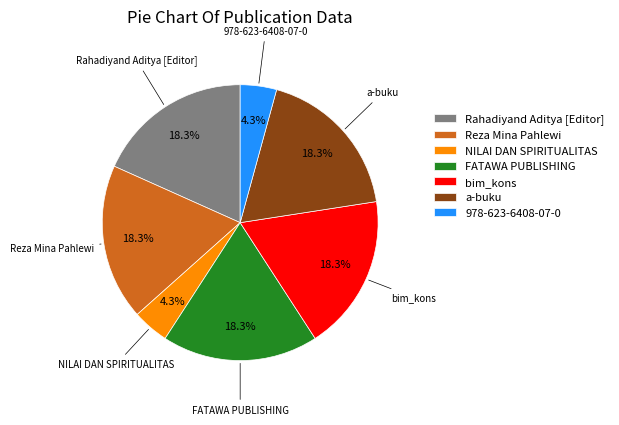

Does any single category account for the majority?

No